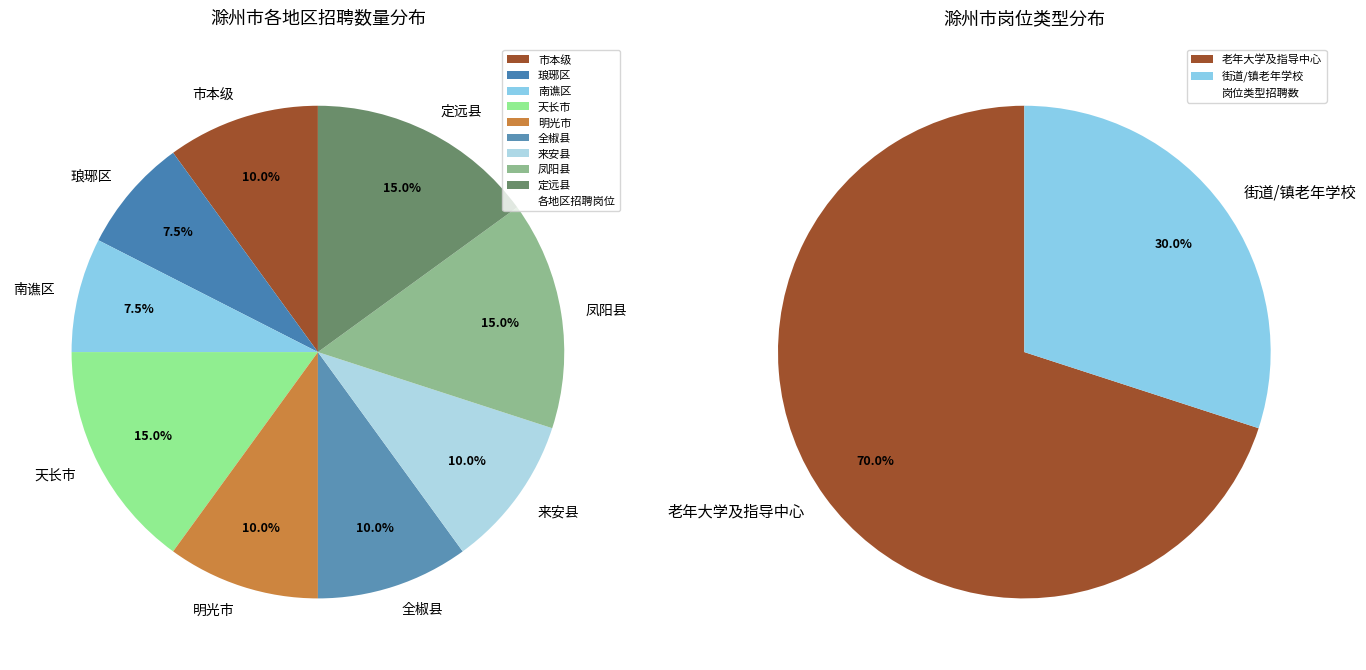

What percentage is the 天长市 slice, to the nearest percent?

15%